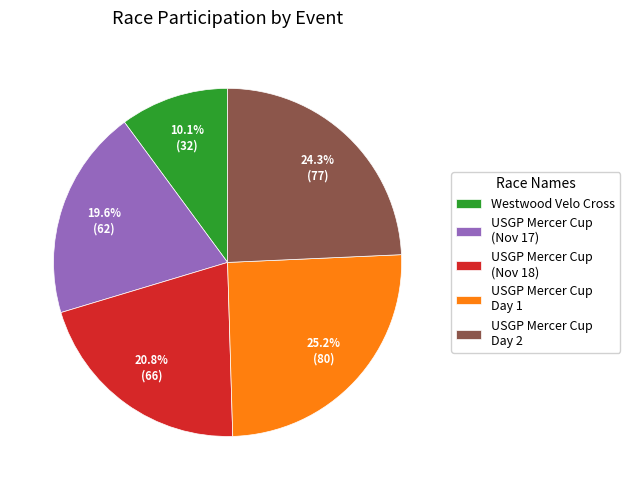

Is there any slice that represents more than half of the pie?

No